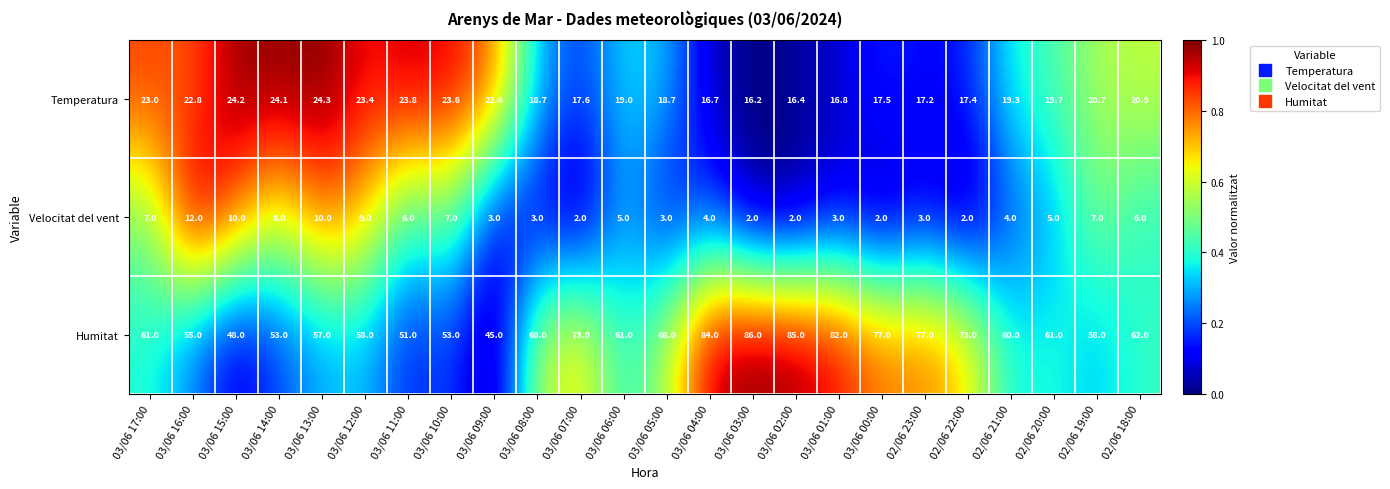

Is it true that Temperatura equals 19.7 at 02/06 20:00?

True